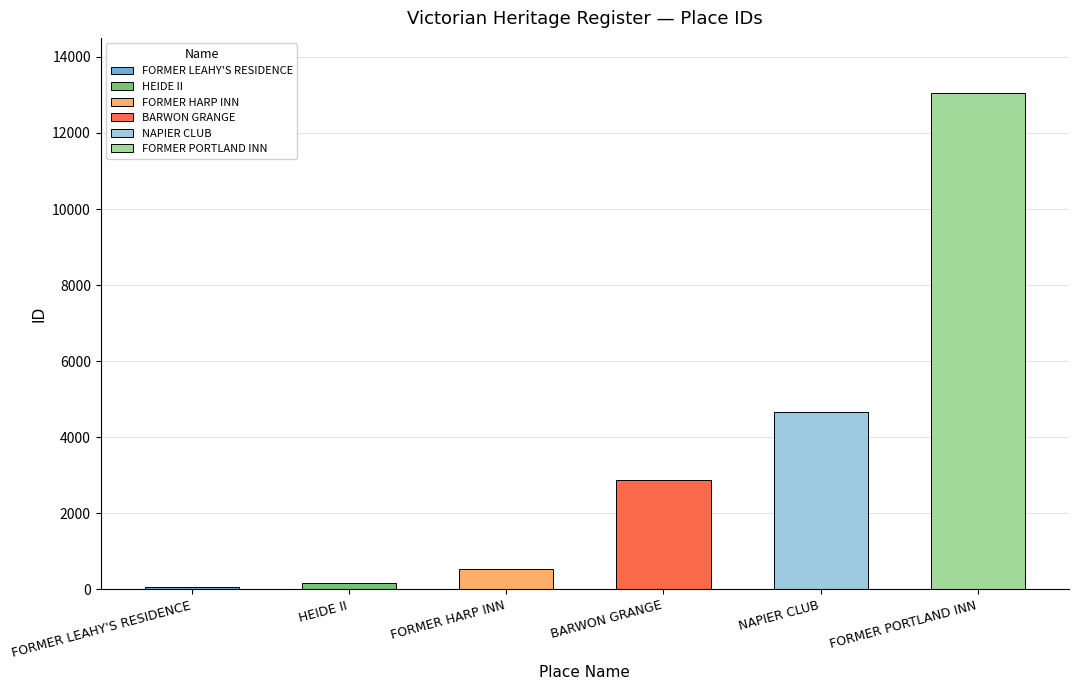

Rank the categories by value from highest to lowest.

FORMER PORTLAND INN, NAPIER CLUB, BARWON GRANGE, FORMER HARP INN, HEIDE II, FORMER LEAHY'S RESIDENCE